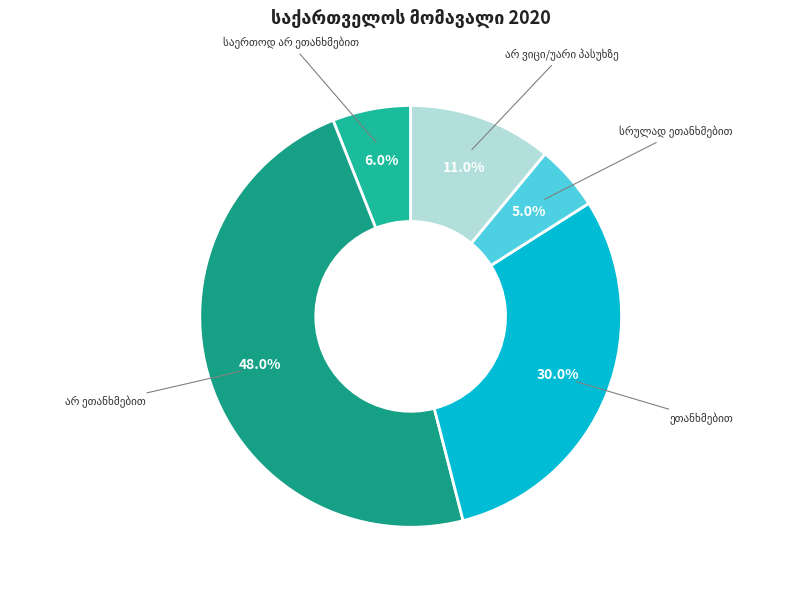

How many segments does this pie chart have?

5